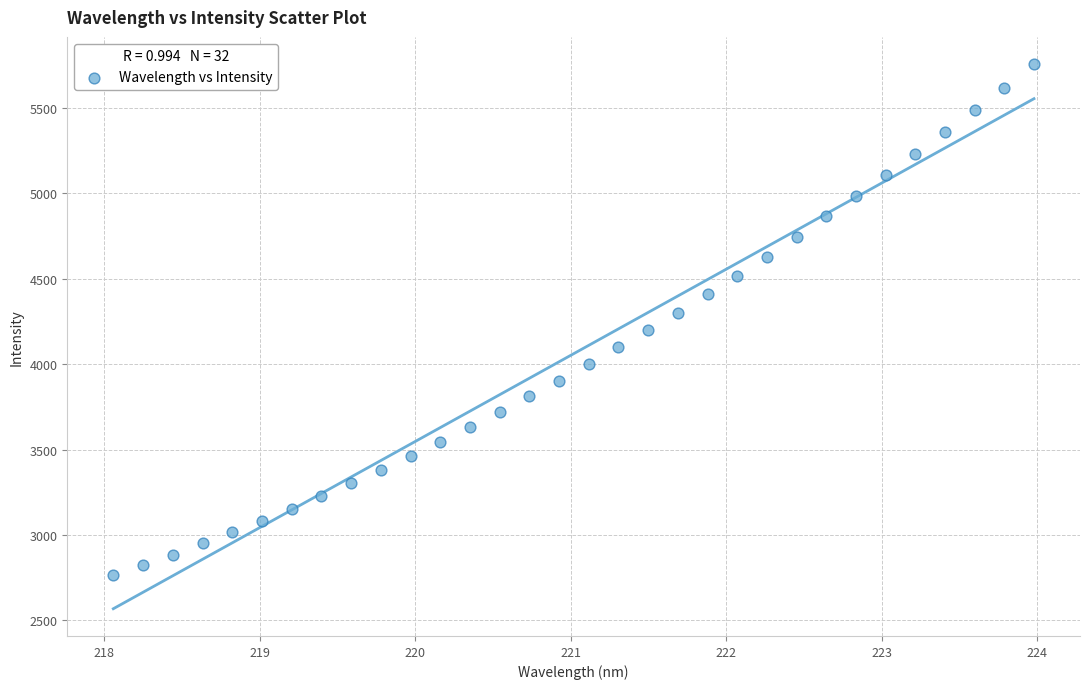

What is the range of Y values (max minus min)?

2988.0